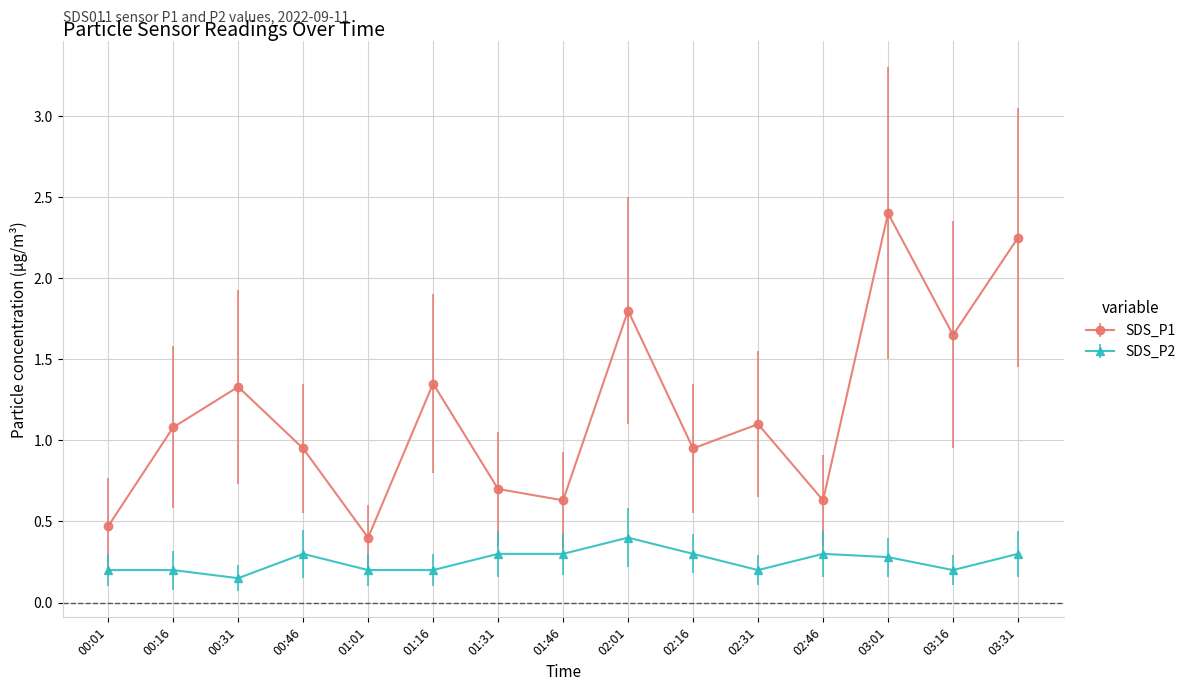

In SDS_P1, how many points are higher than both neighbors (excluding endpoints)?

5